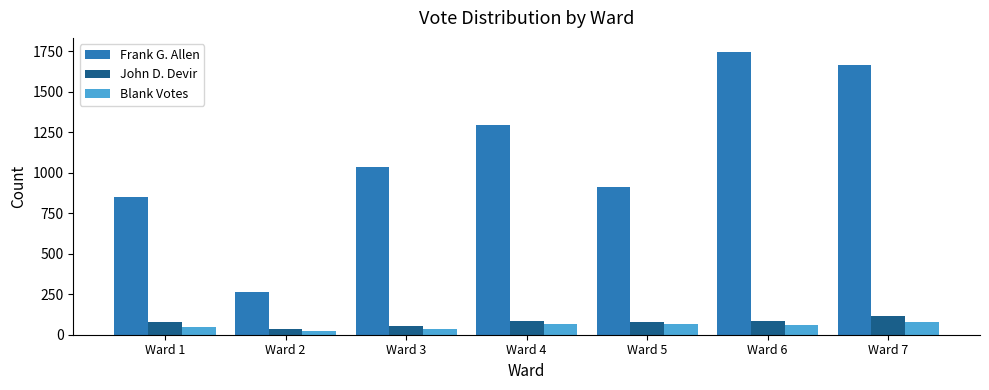

Which series has the widest spread of values?

Frank G. Allen